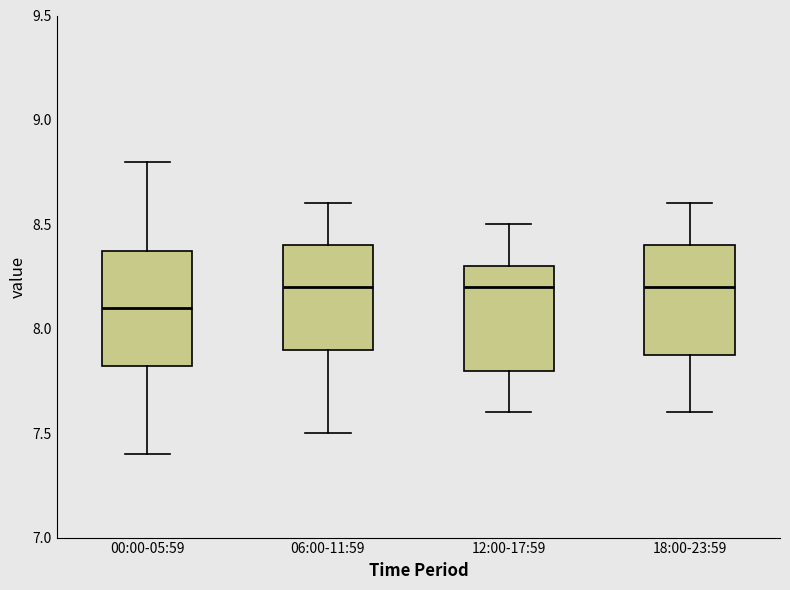

Reading left to right, read every box against the y-axis: the position of its median line, the range the box covers, and the ends of its whiskers. The values are not printed on the chart, so give them approximately, as read against the axis.

00:00-05:59: median 8.10, box 7.80 to 8.35, whiskers 7.40 to 8.80
06:00-11:59: median 8.20, box 7.90 to 8.40, whiskers 7.50 to 8.60
12:00-17:59: median 8.20, box 7.80 to 8.30, whiskers 7.60 to 8.50
18:00-23:59: median 8.20, box 7.90 to 8.40, whiskers 7.60 to 8.60